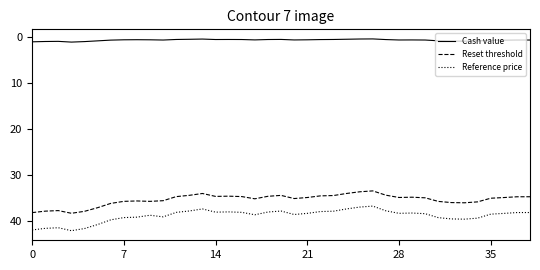

Rank the series by their maximum value, from lowest to highest.

Cash value, Reset threshold, Reference price